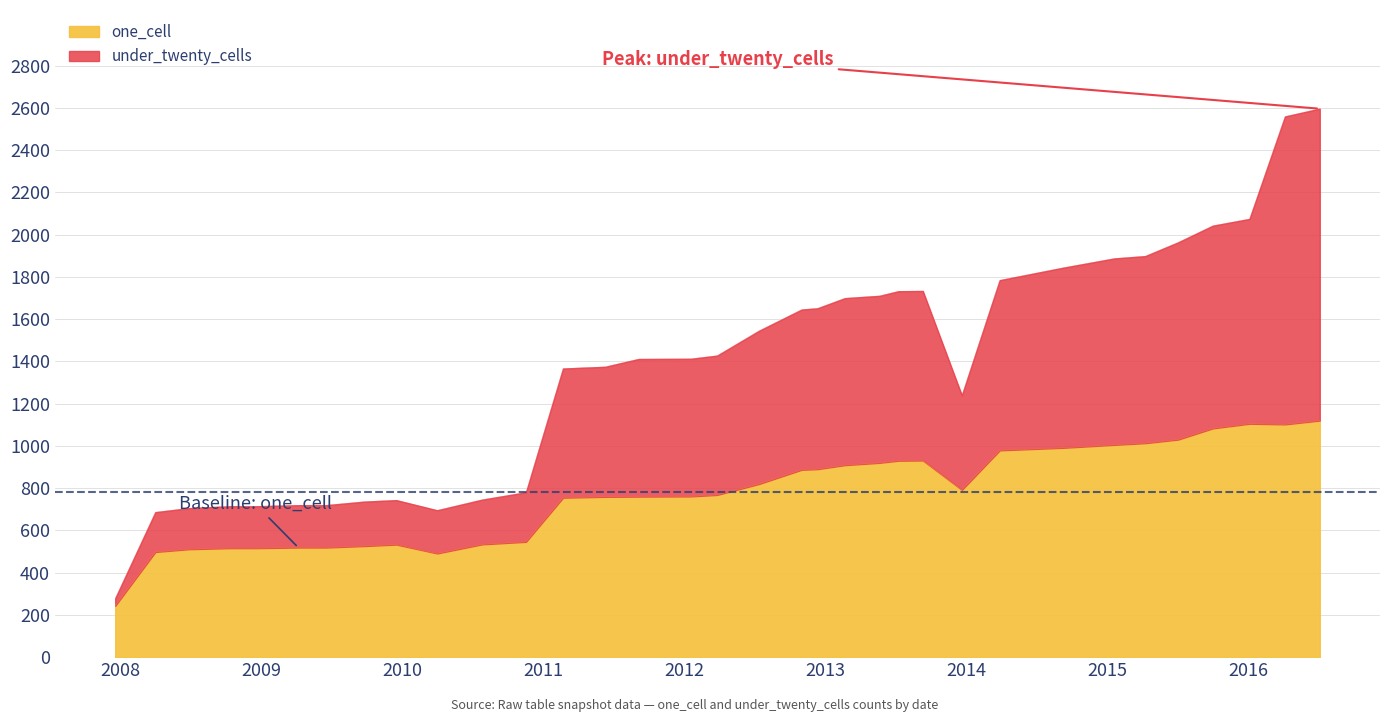

Does the chart have visible grid lines?

No